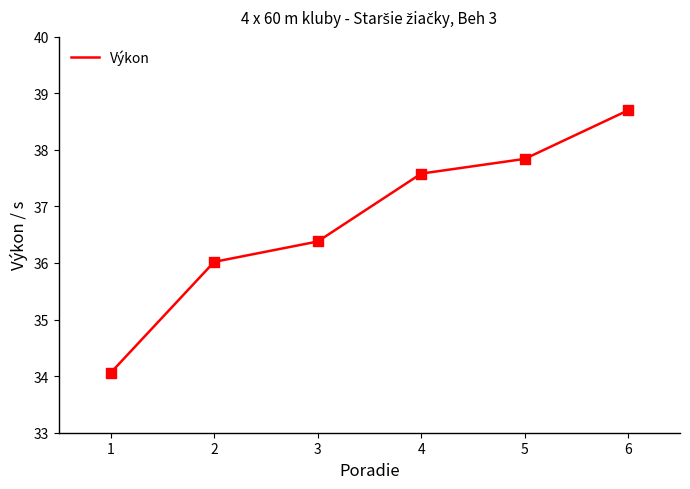

Which has a higher value, 5 or 4?

5